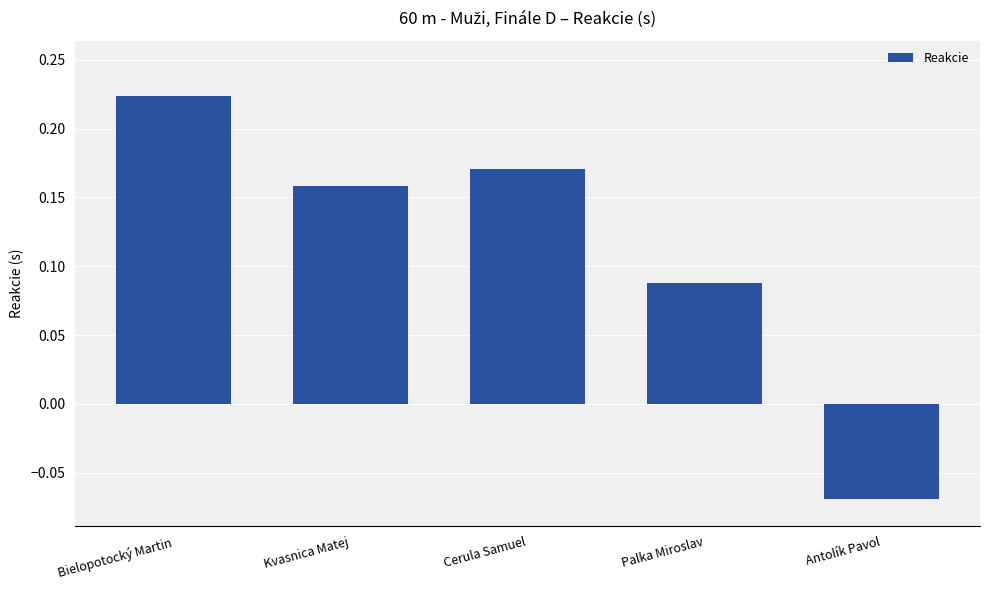

List the labels in order of value, smallest first.

Antolík Pavol, Palka Miroslav, Kvasnica Matej, Cerula Samuel, Bielopotocký Martin